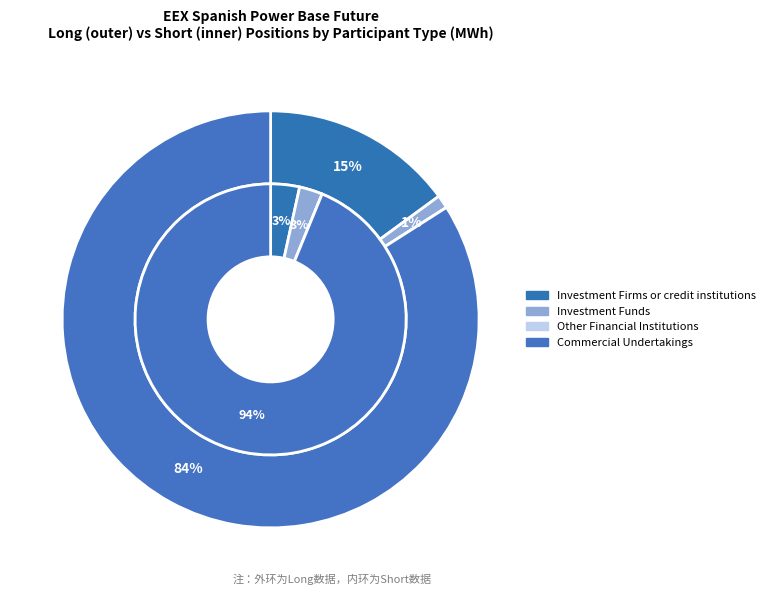

To the nearest percent, what portion does Investment Firms or credit institutions represent?

3%